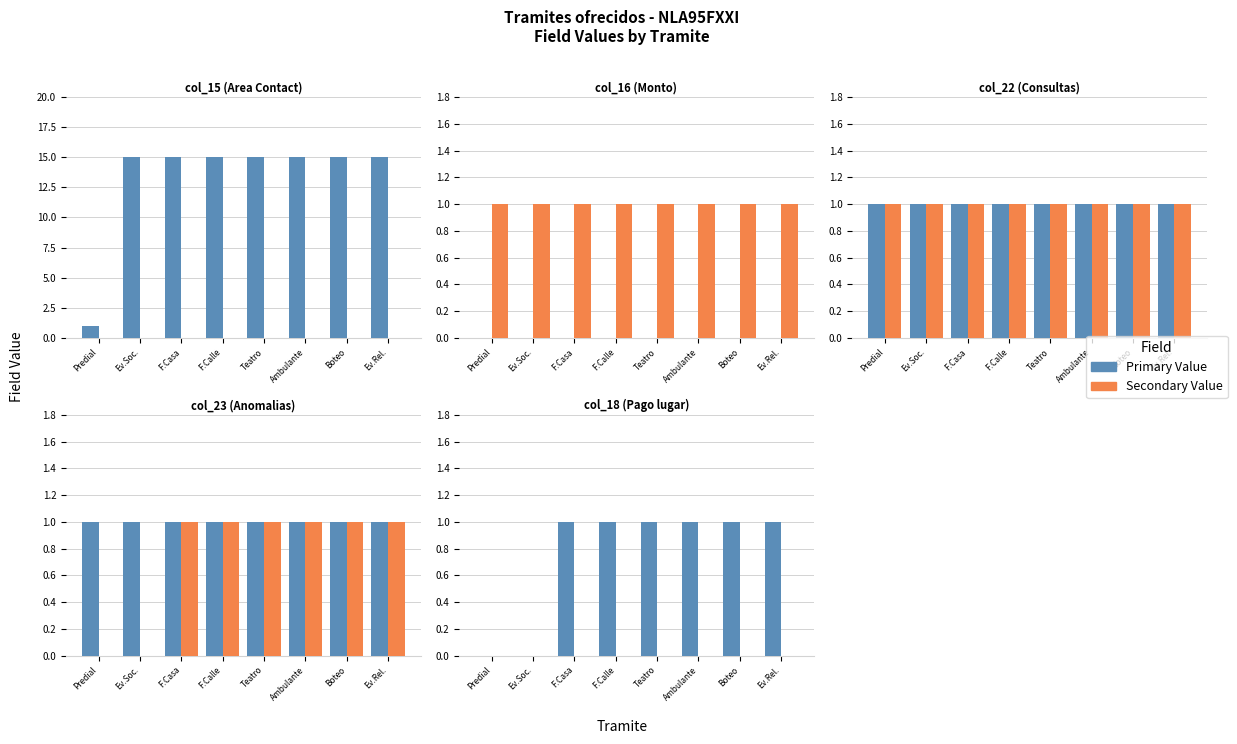

True or false: Value 1 has a value of 0 at Predial.

True